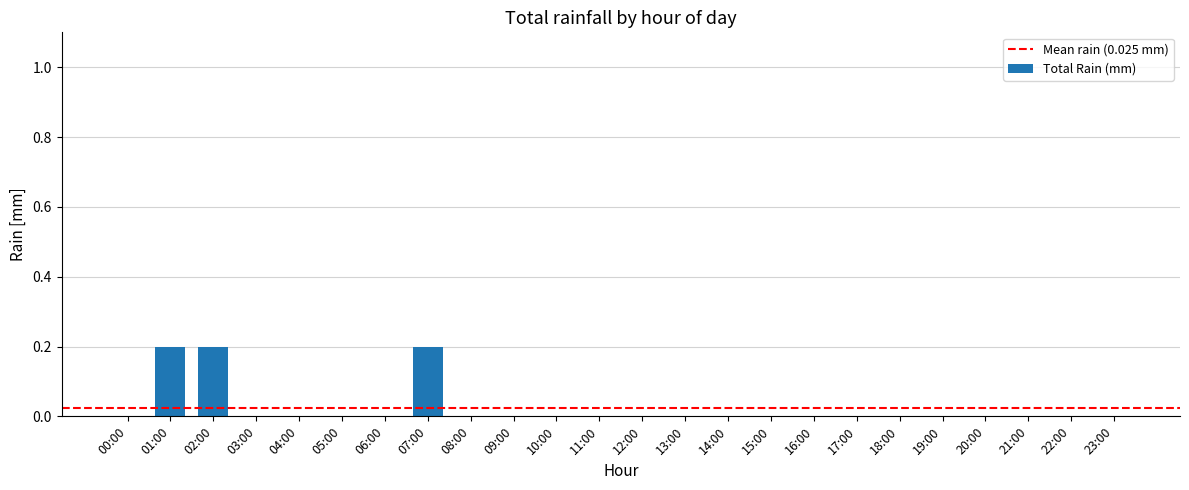

How many data points does each series have?

24